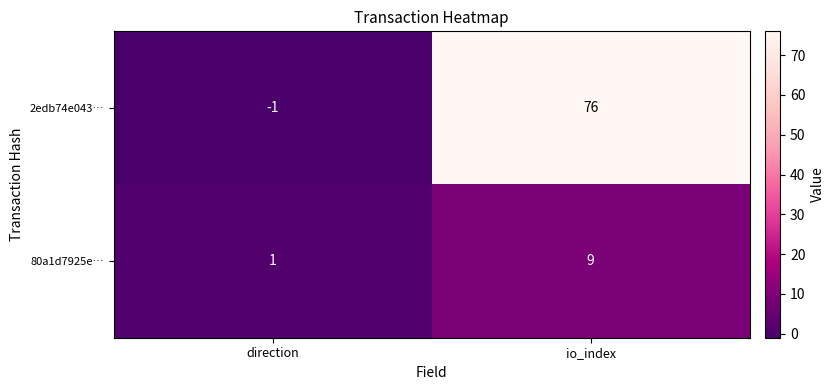

Rank the series at io_index from highest to lowest value.

2edb74e043…, 80a1d7925e…